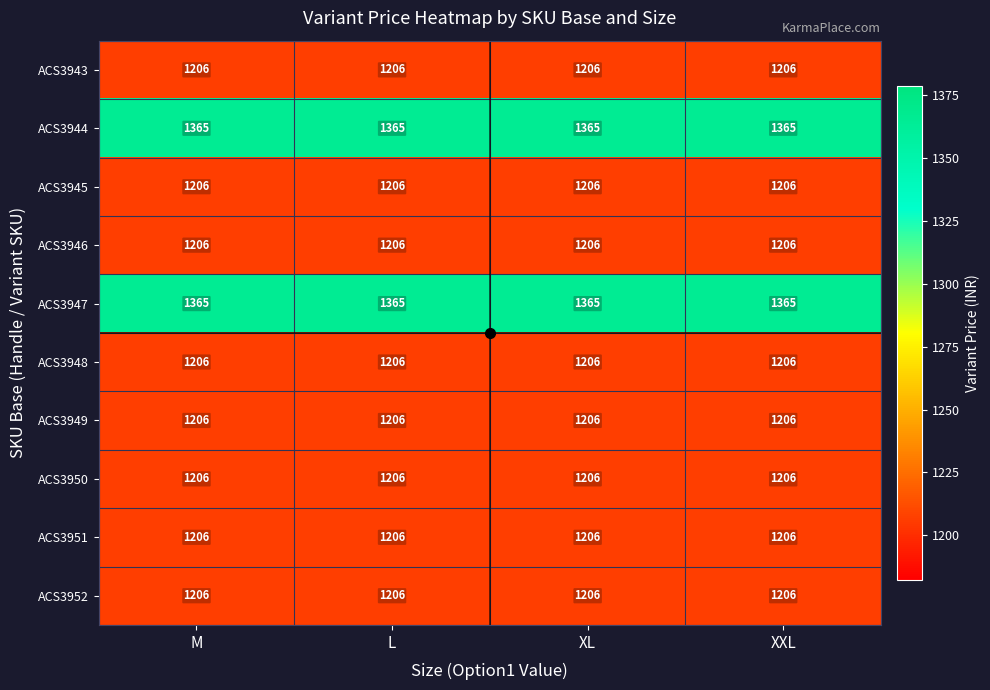

What is the difference between the highest and lowest values at M?

159